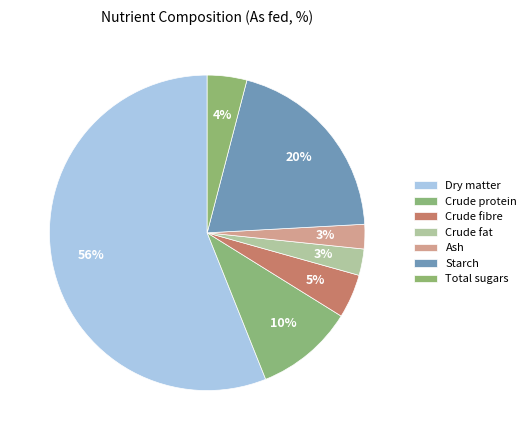

Does any single category account for the majority?

Yes